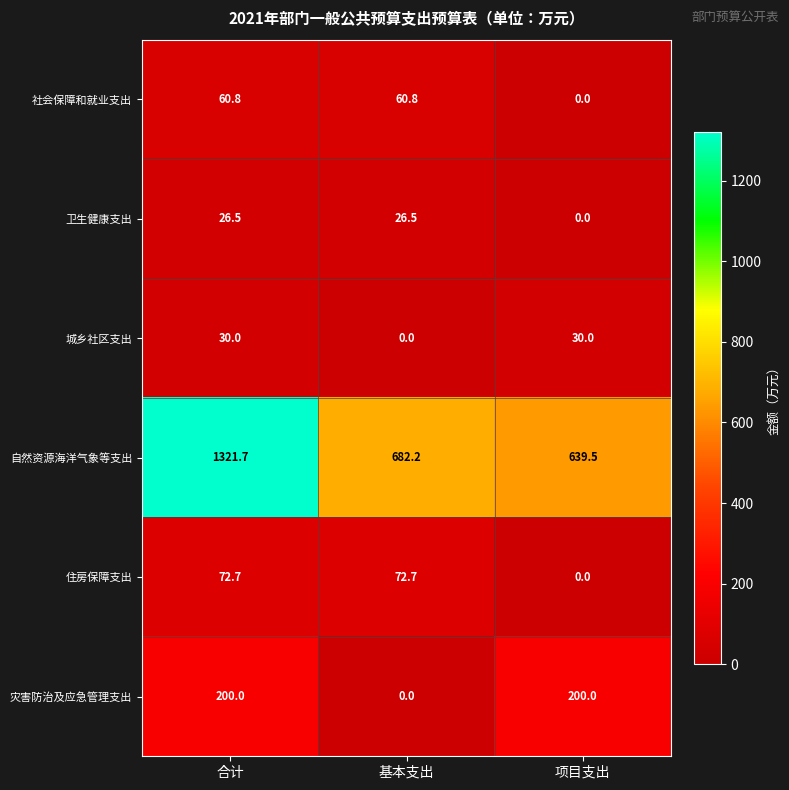

Between 合计 and 项目支出, which series saw the biggest shift?

自然资源海洋气象等支出